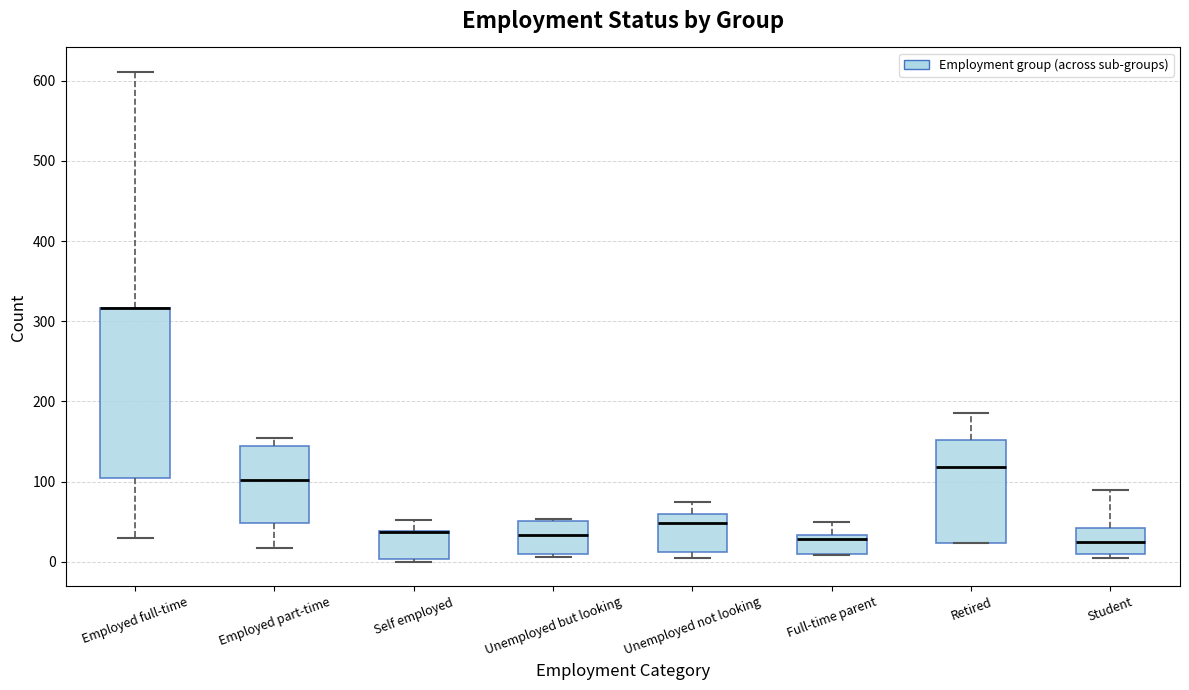

Reading left to right, read every box against the y-axis: the position of its median line, the range the box covers, and the ends of its whiskers. The values are not printed on the chart, so give them approximately, as read against the axis.

Employed full-time: median 320 (drawn on the box's upper edge), box 100 to 320, whiskers 30 to 610
Employed part-time: median 100, box 50 to 150, whiskers 20 to 150 (just above the box's upper edge)
Self employed: median 40 (drawn on the box's upper edge), box 0 to 40, whiskers 0 to 50
Unemployed but looking: median 30, box 10 to 50, whiskers 10 (just below the box's lower edge) to 50
Unemployed not looking: median 50, box 10 to 60, whiskers 10 (just below the box's lower edge) to 80
Full-time parent: median 30 (just below the box's upper edge), box 10 to 30, whiskers 10 to 50
Retired: median 120, box 20 to 150, whiskers 20 to 190
Student: median 30, box 10 to 40, whiskers 10 (just below the box's lower edge) to 90